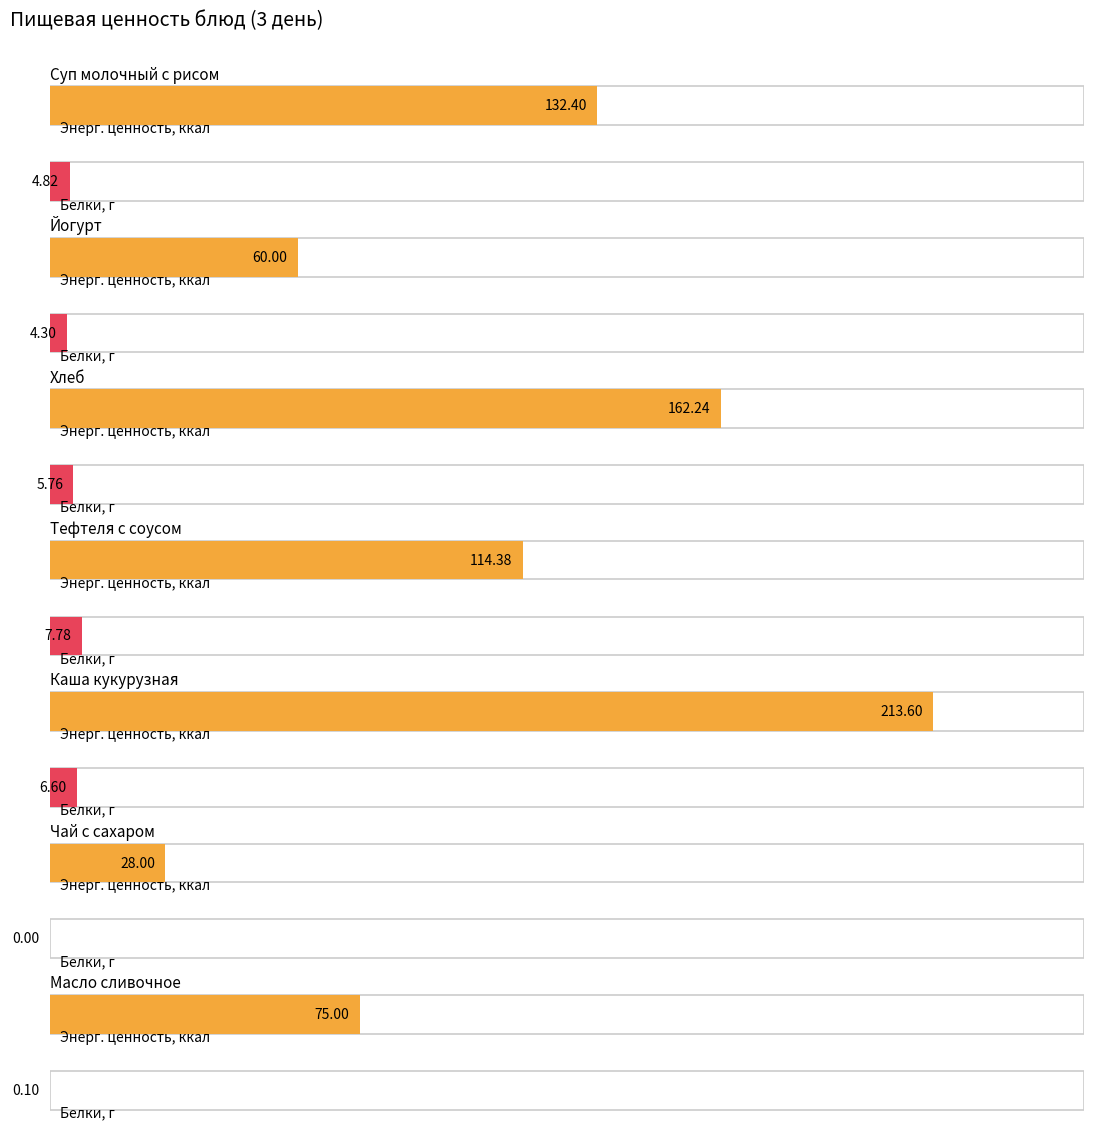

What is the approximate value of Энерг. ценность, ккал at Хлеб?

162.2